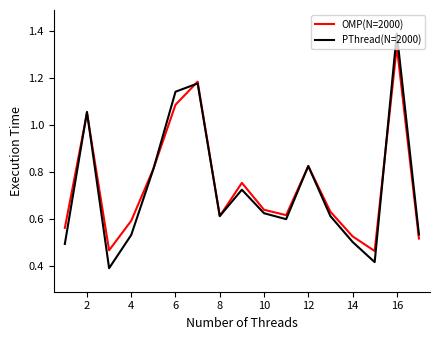

Rank the series by their maximum value, from highest to lowest.

PThread(N=2000), OMP(N=2000)